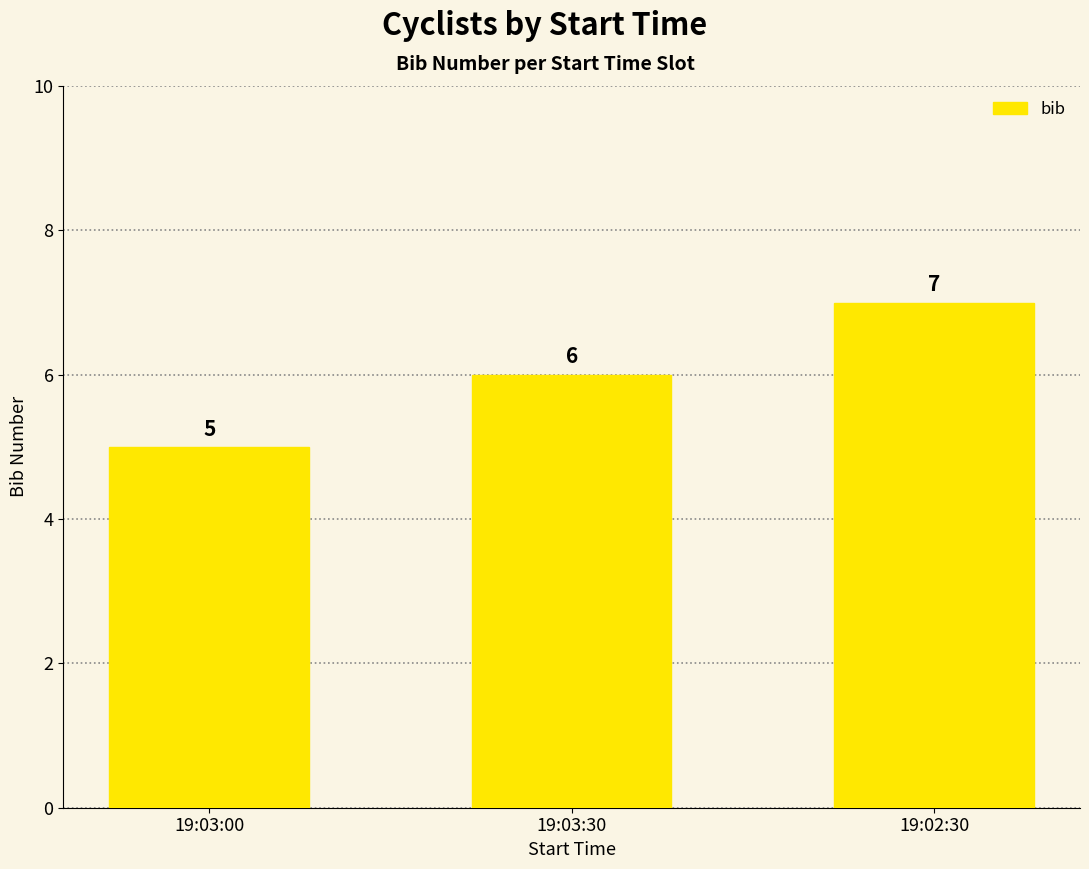

Reading left to right, transcribe all the data shown in this chart.

5	6	7